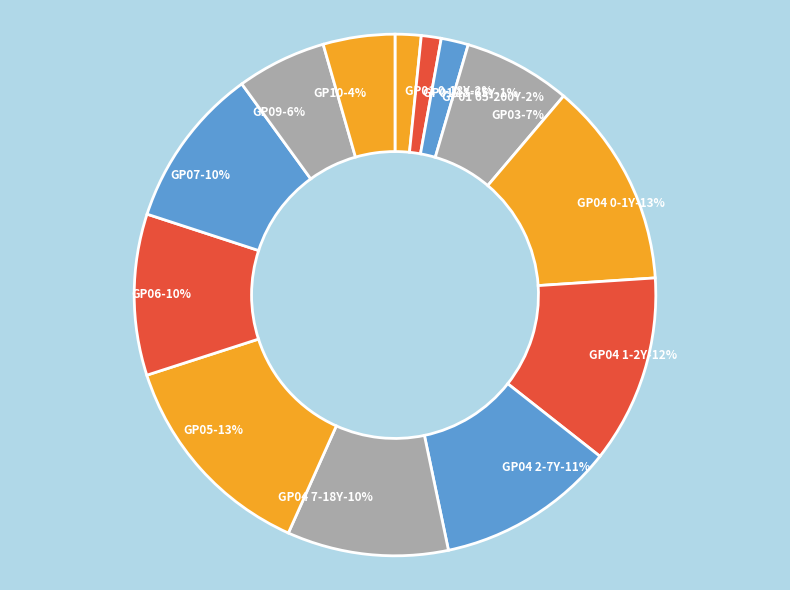

What is the total percentage of GP04 1-2Y and GP09?

17.2%